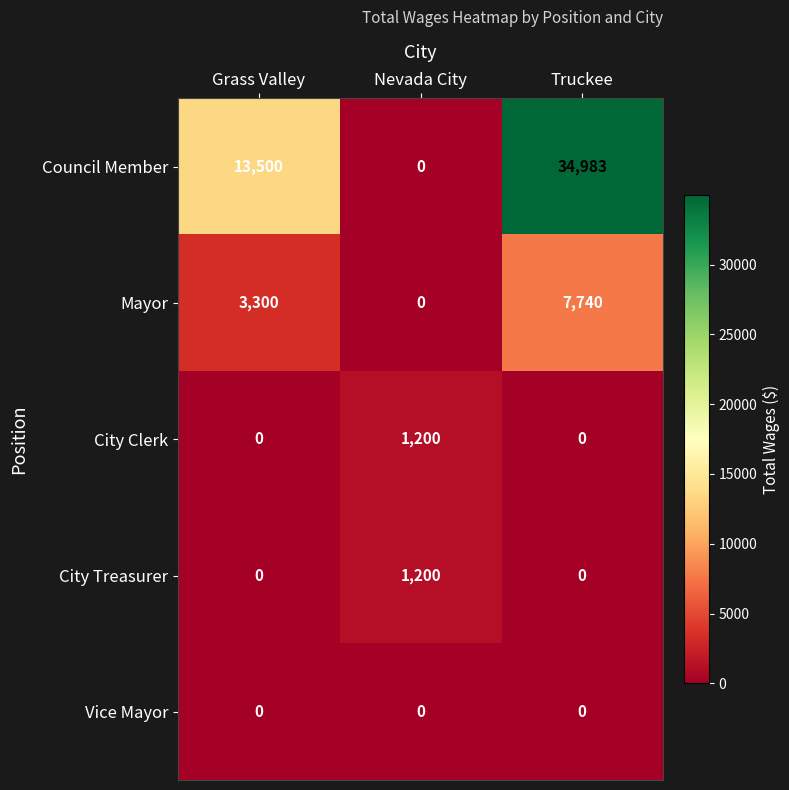

How many distinct data groups are displayed?

5